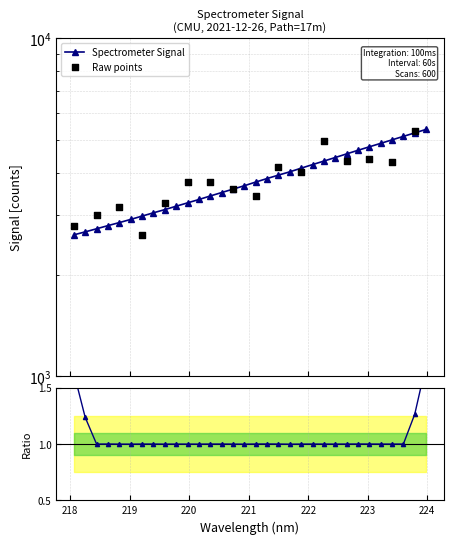

Approximately how many times larger is the value at 221.6902 compared to 223.7895?

0.8